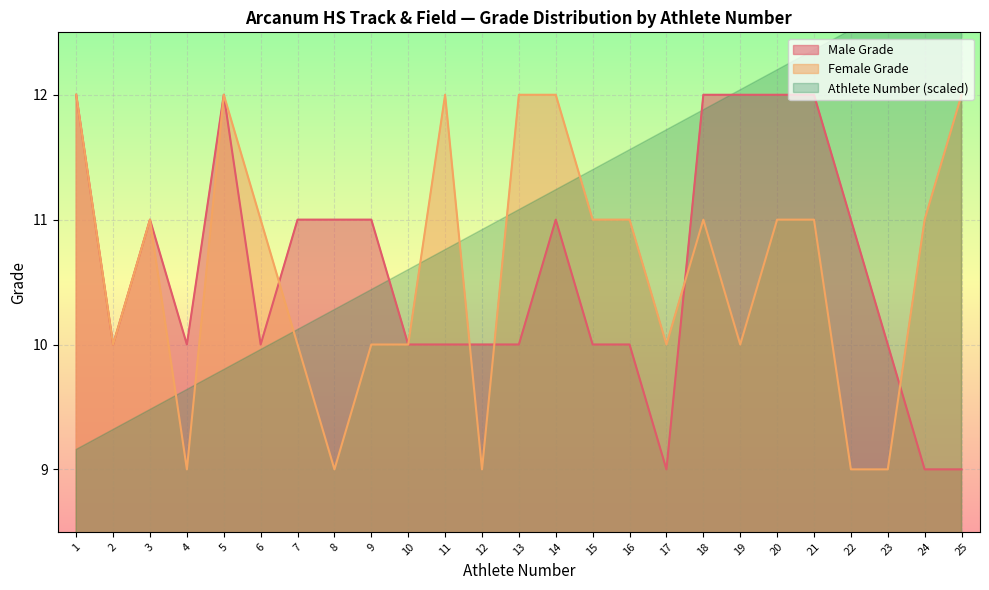

In Female Grade, how many points are lower than both neighbors (excluding endpoints)?

6